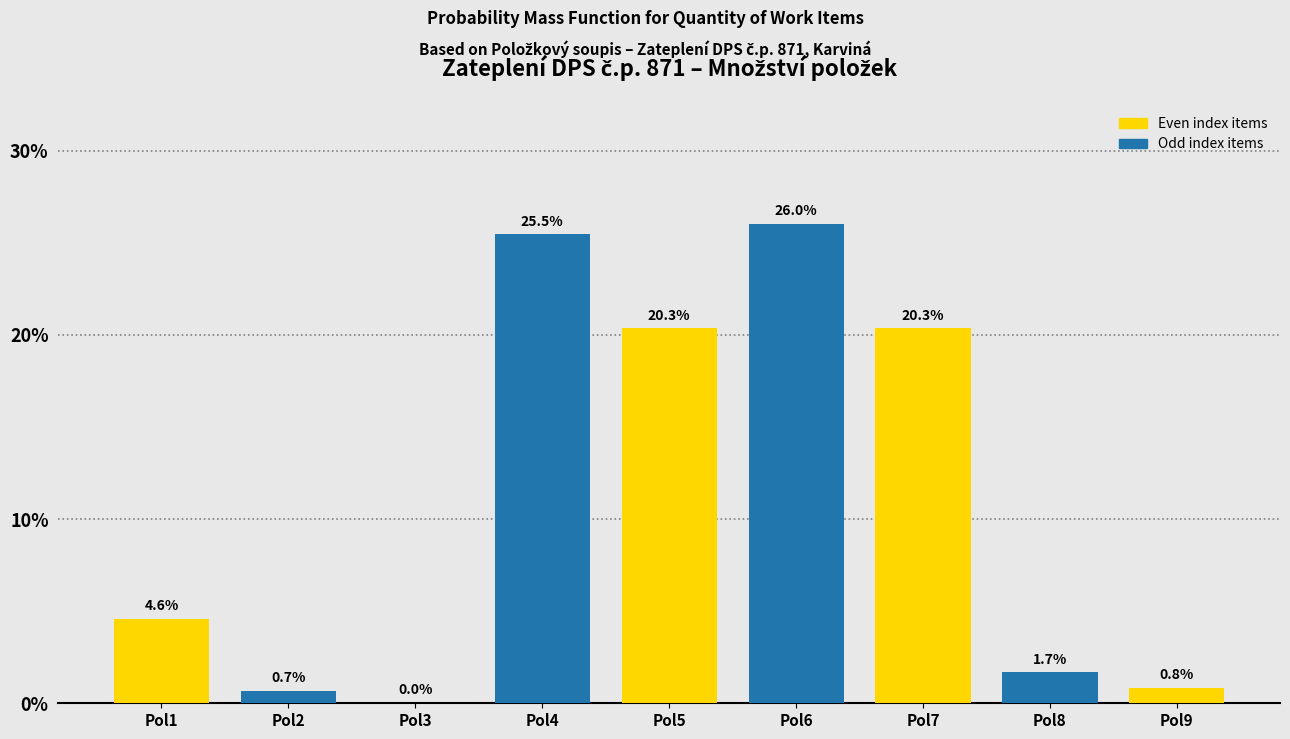

True or false: the data shows 26.0 at Pol6.

True